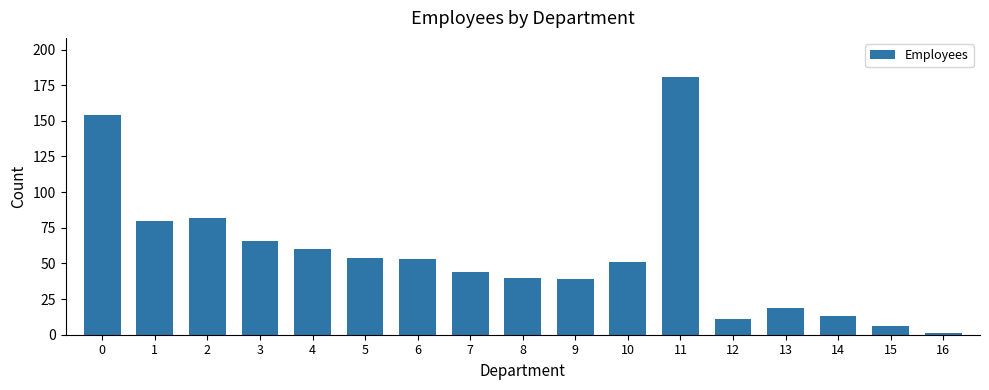

Reading left to right, what are all the values shown in this chart?

0=154	1=80	2=82	3=66	4=60	5=54	6=53	7=44	8=40	9=39	10=51	11=181	12=11	13=19	14=13	15=6	16=1